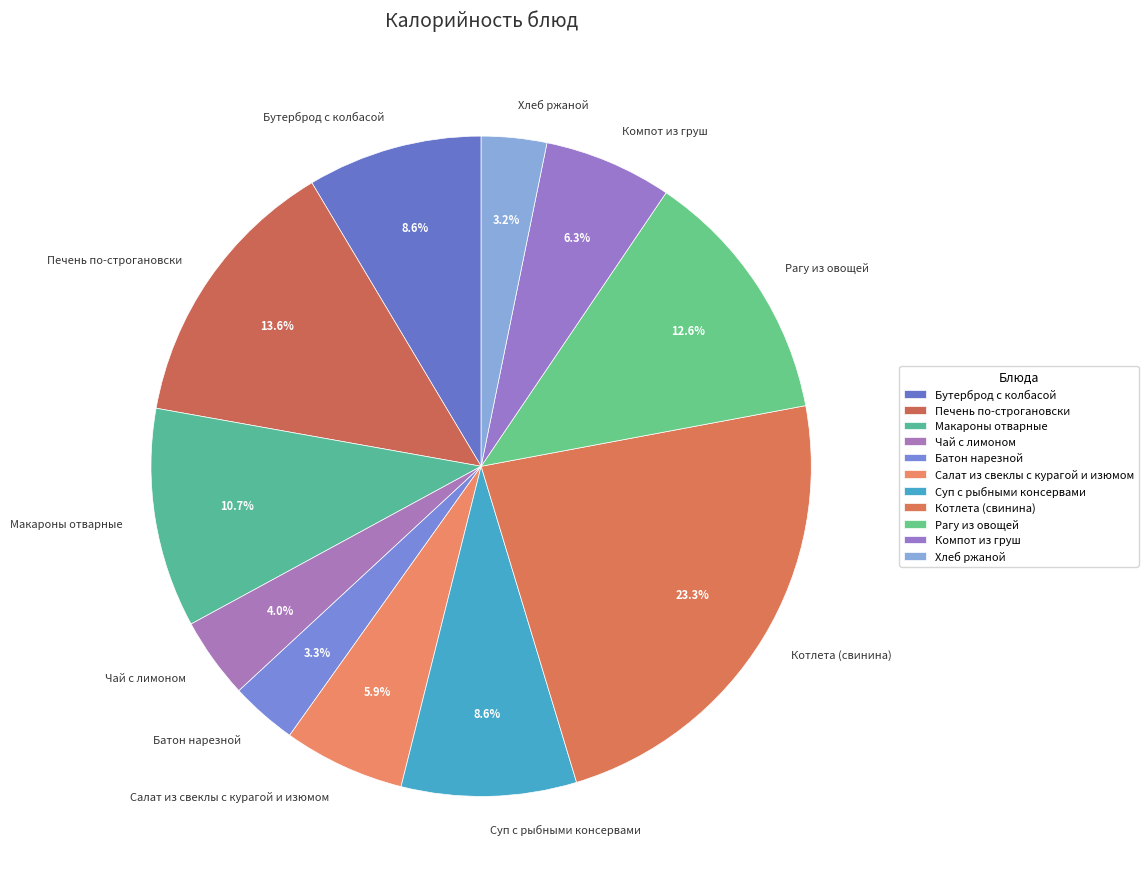

Is there a majority slice in this chart?

No